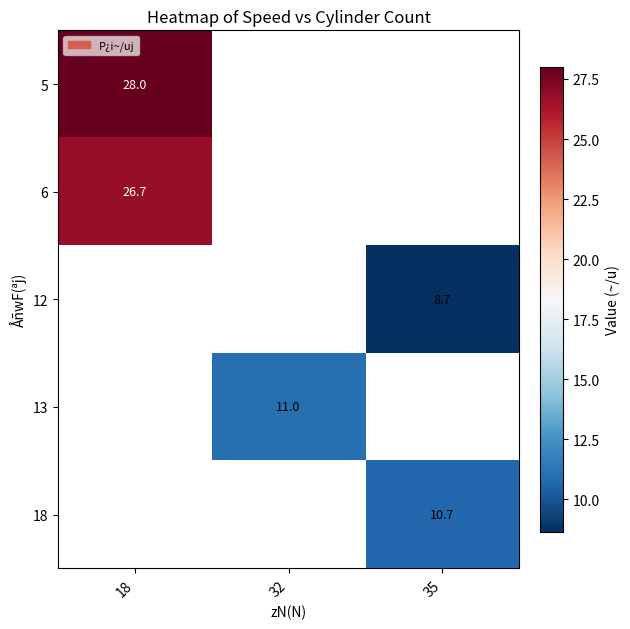

What is the maximum value shown in the chart?

28.0